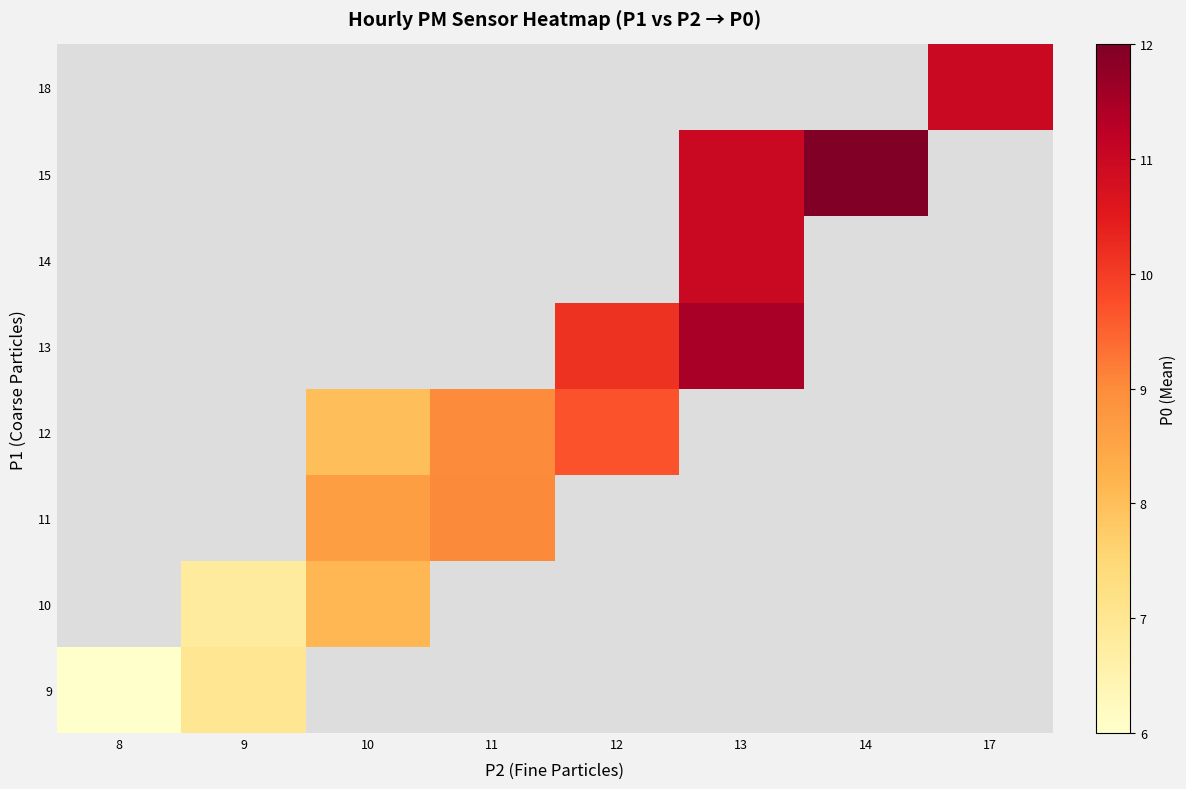

What is the smallest value displayed?

6.0